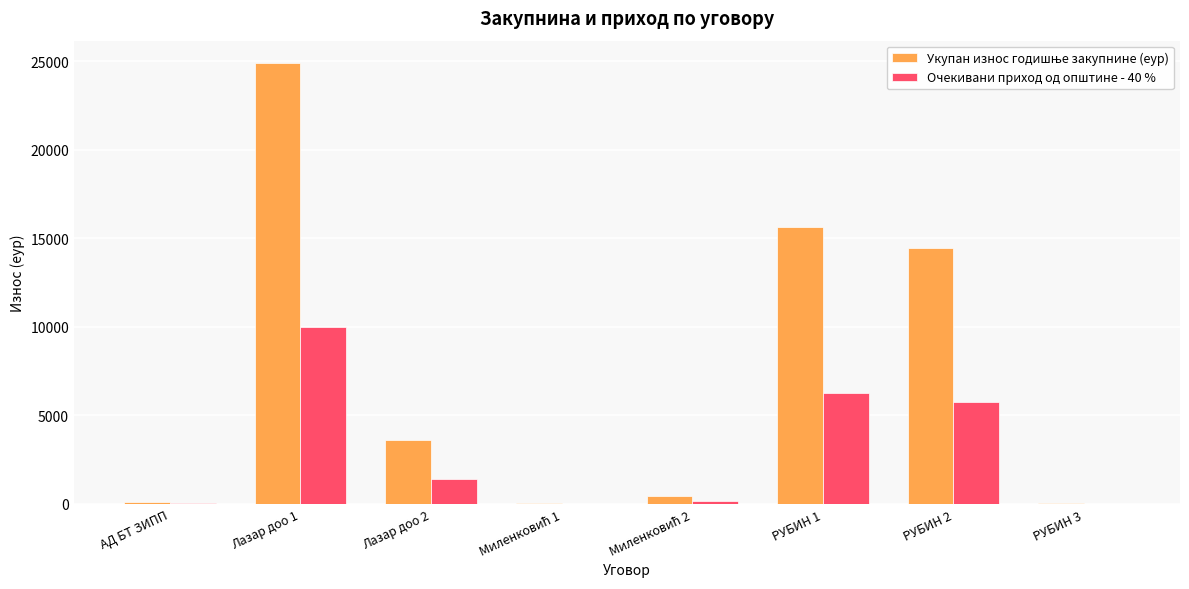

Are the bars grouped side by side (vs. stacked)?

Yes